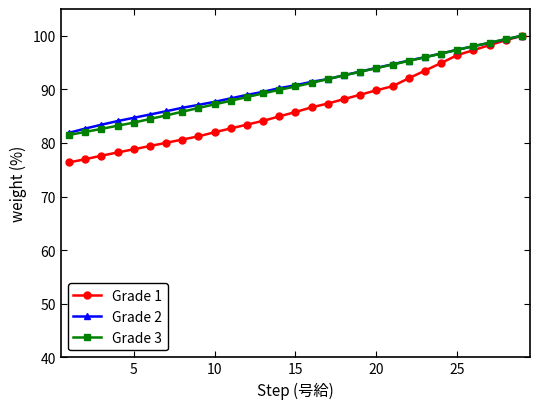

Which series has the widest spread of values?

Grade 1